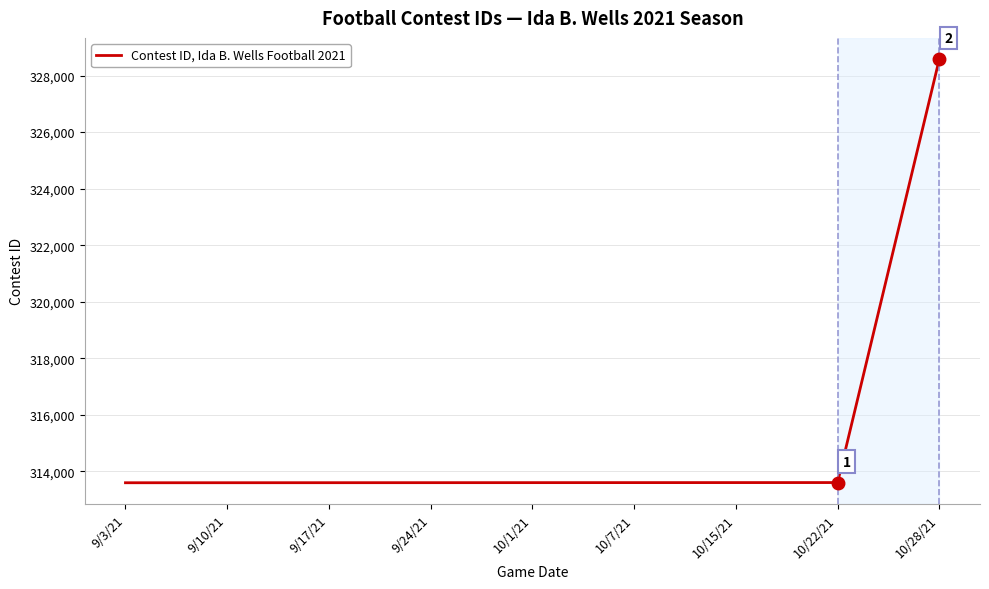

What is the smallest value displayed?

313600